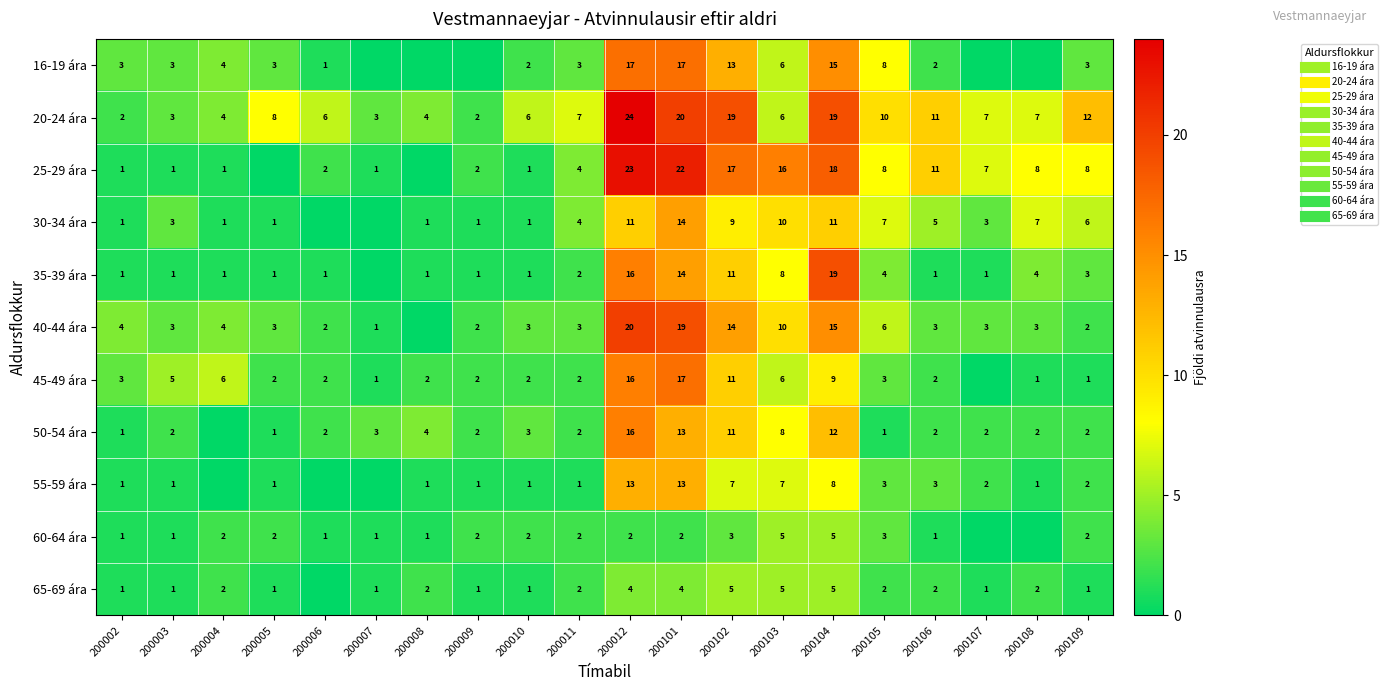

What is the average value of the 55-59 ára series?

3